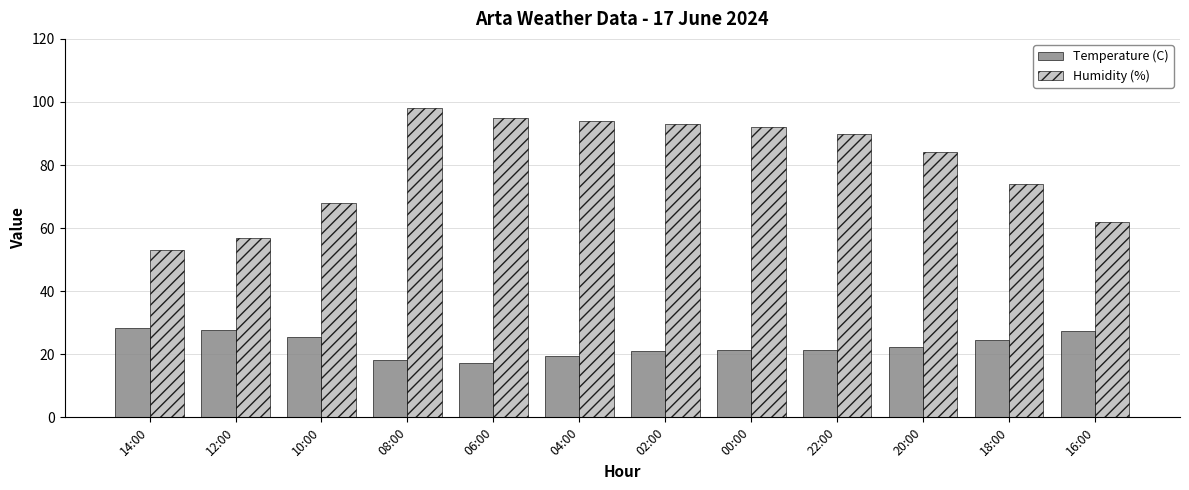

Which category has the lowest value in the Humidity (%) series?

14:00